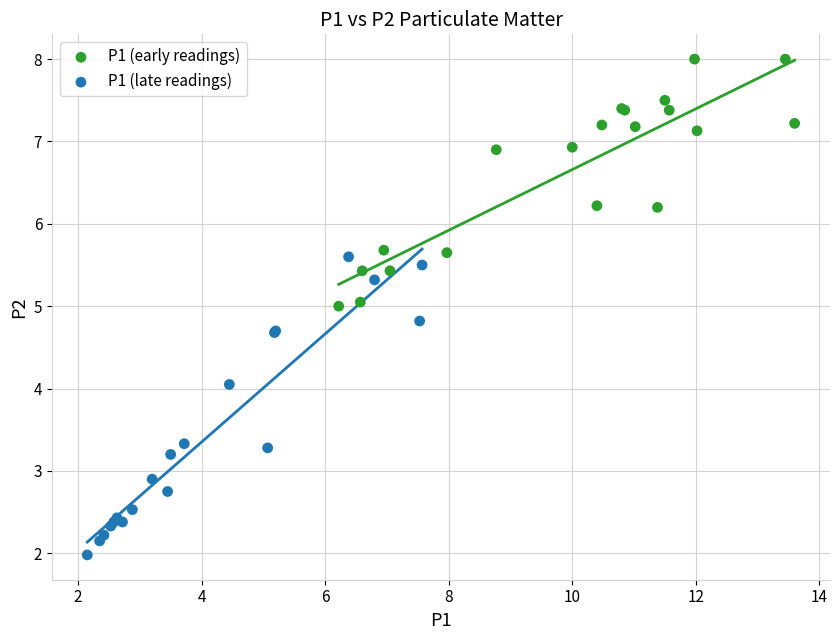

What are all the series names shown in the legend?

P1 (early readings), P1 (late readings)